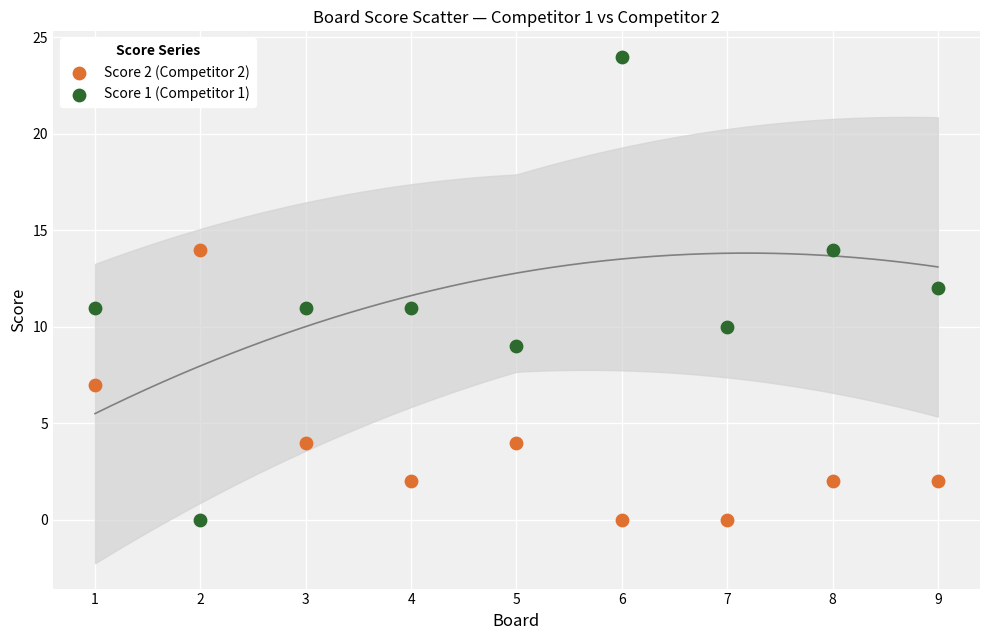

Which series contains the highest Y value?

Score 1 (Competitor 1)